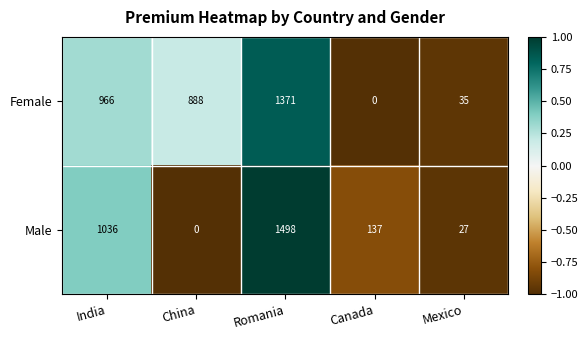

Which series has the largest total across all categories?

Female